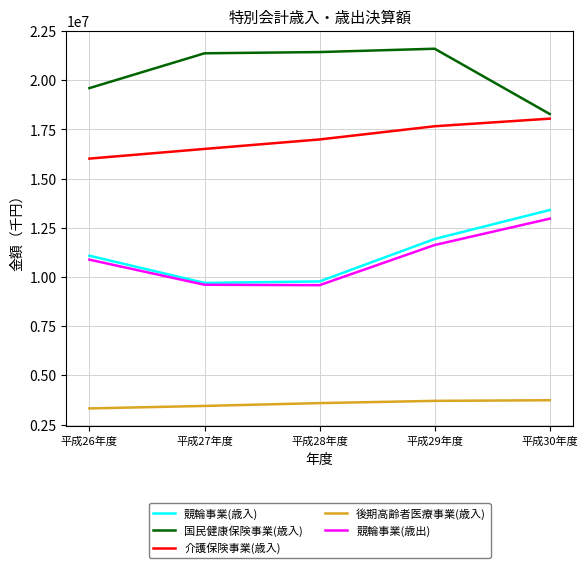

The value of 国民健康保険事業(歳入) at 平成26年度 is 19602396. True or false?

True